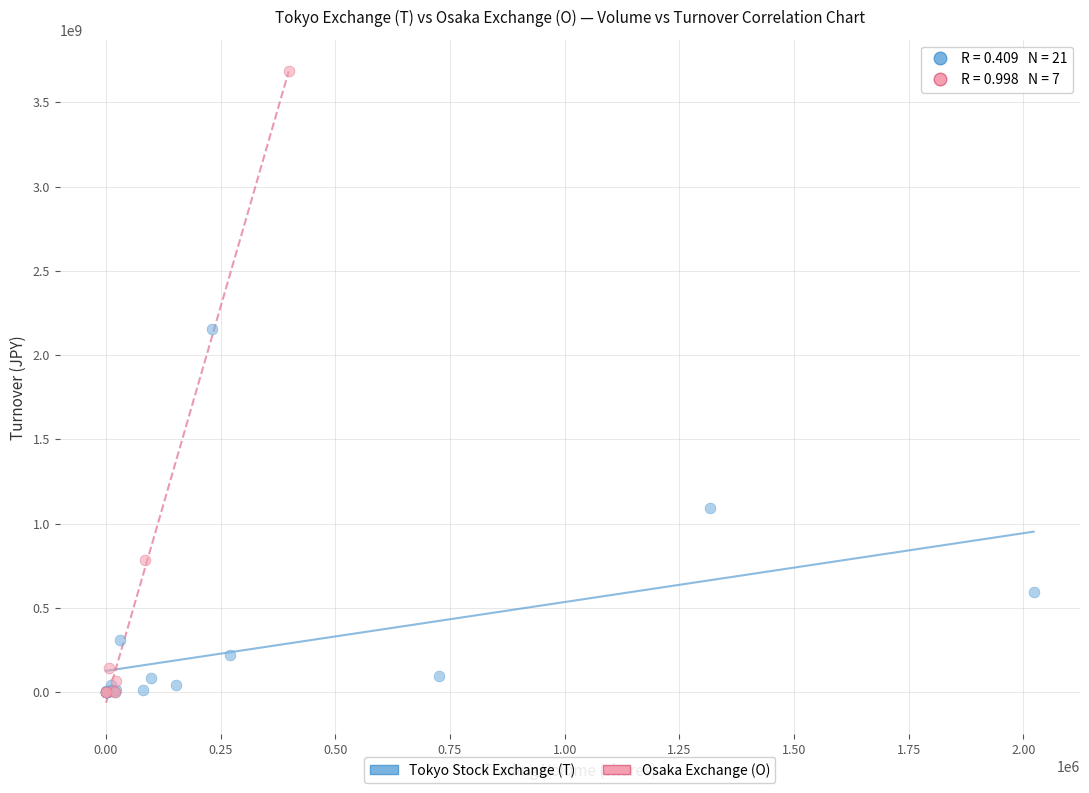

What are all the series names shown in the legend?

Tokyo Stock Exchange (T), Osaka Exchange (O)